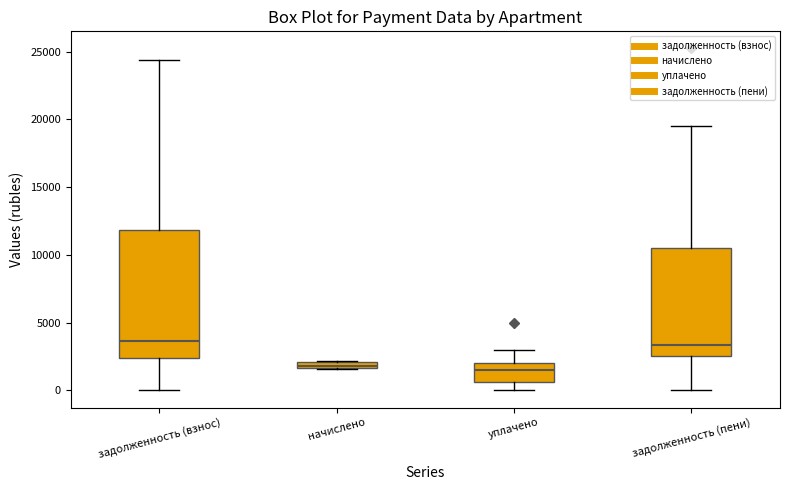

Where does the upper whisker of the box for уплачено end on the y-axis? The values are not printed on the chart, so give them approximately, as read against the axis.

3000